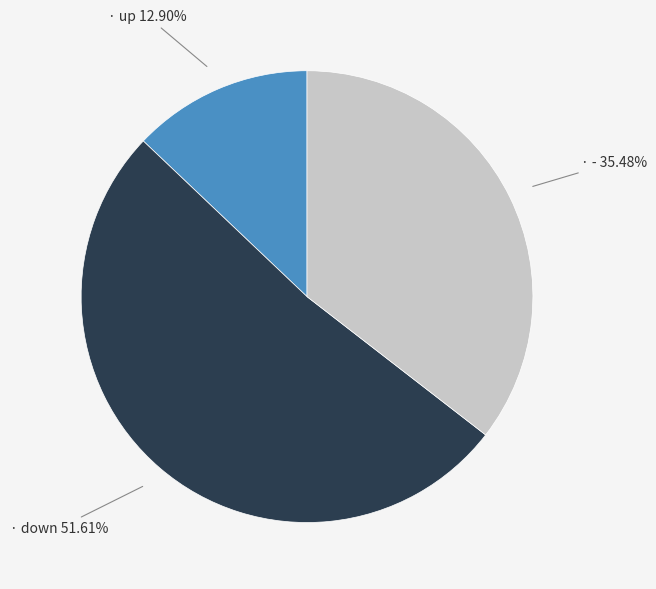

Is there any slice that represents more than half of the pie?

Yes